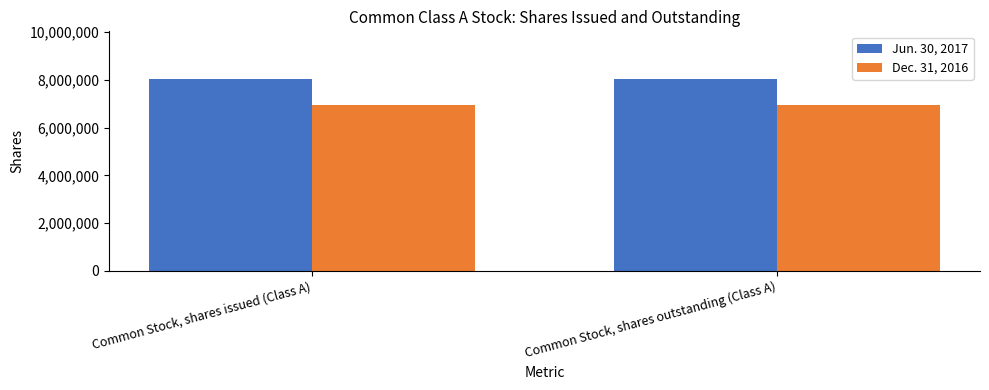

What position from the right is Common Stock, shares issued (Class A)?

2